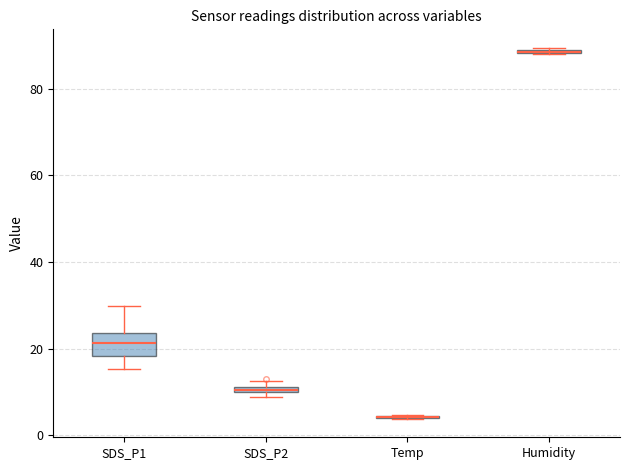

Where is the lower edge of the box for SDS_P2 on the y-axis? The values are not printed on the chart, so give them approximately, as read against the axis.

10